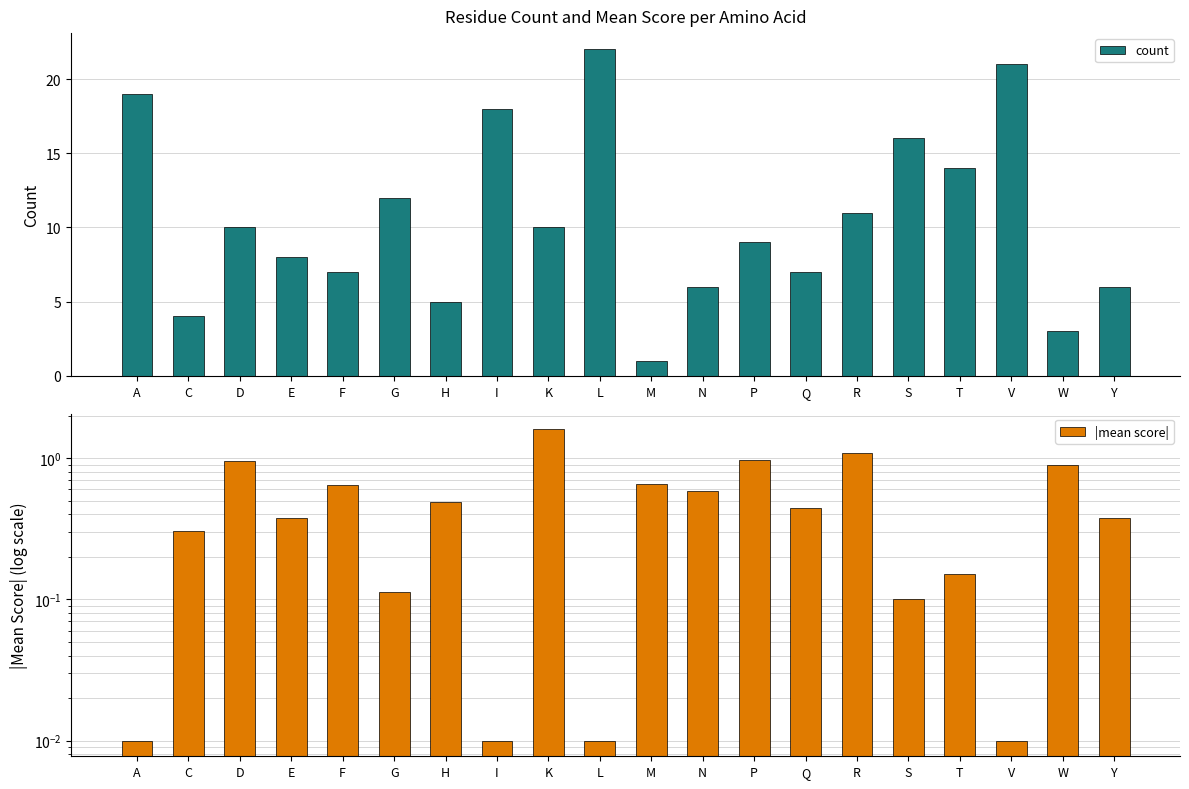

Reading right to left, list all the values displayed in this chart.

count: Y=6.0	W=3.0	V=21.0	T=14.0	S=16.0	R=11.0	Q=7.0	P=9.0	N=6.0	M=1.0	L=22.0	K=10.0	I=18.0	H=5.0	G=12.0	F=7.0	E=8.0	D=10.0	C=4.0	A=19.0
|mean score|: Y=0.4	W=0.9	V=0.0	T=0.2	S=0.1	R=1.1	Q=0.4	P=1.0	N=0.6	M=0.7	L=0.0	K=1.6	I=0.0	H=0.5	G=0.1	F=0.6	E=0.4	D=1.0	C=0.3	A=0.0